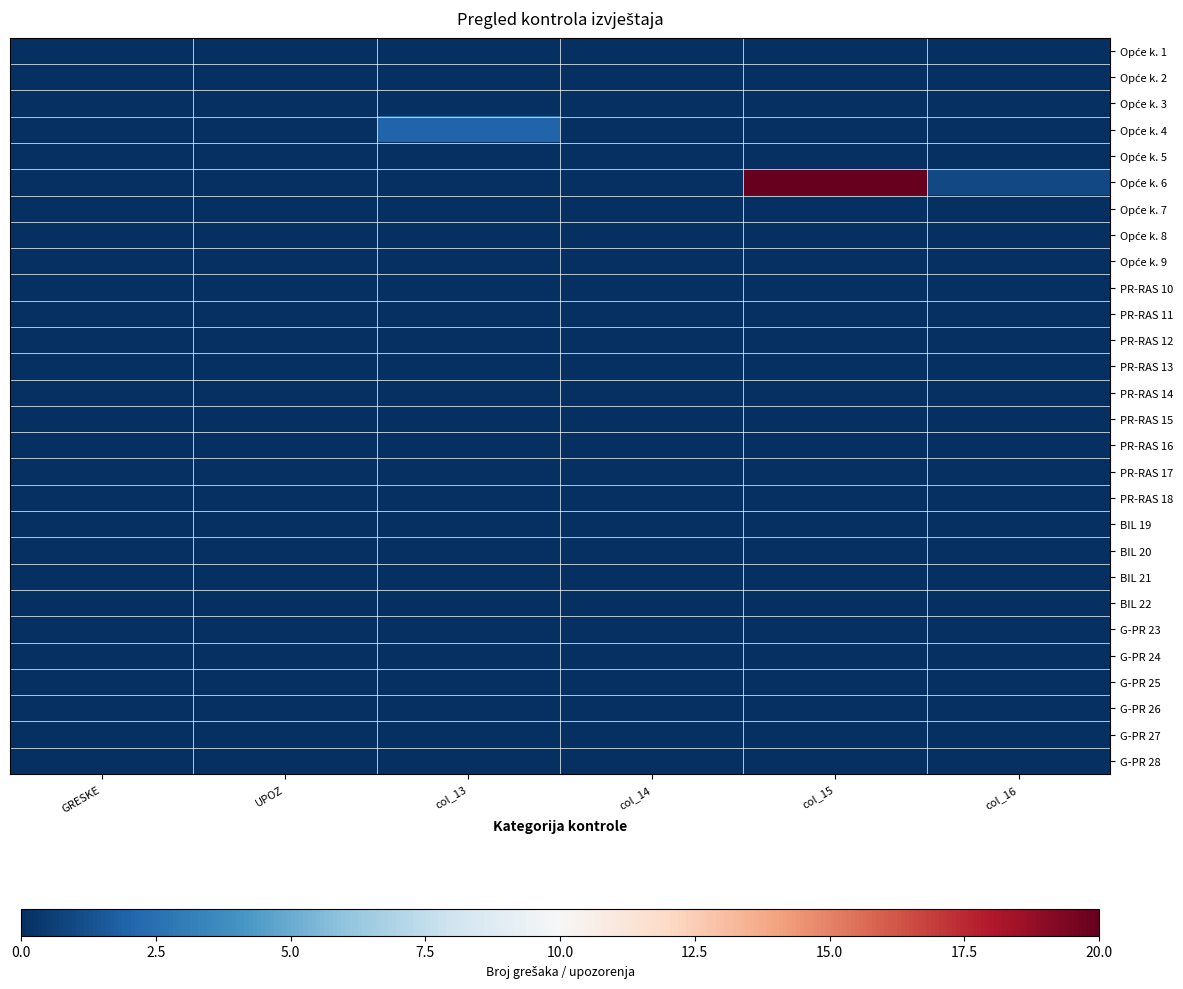

What is the total value across all series at col_15?

20